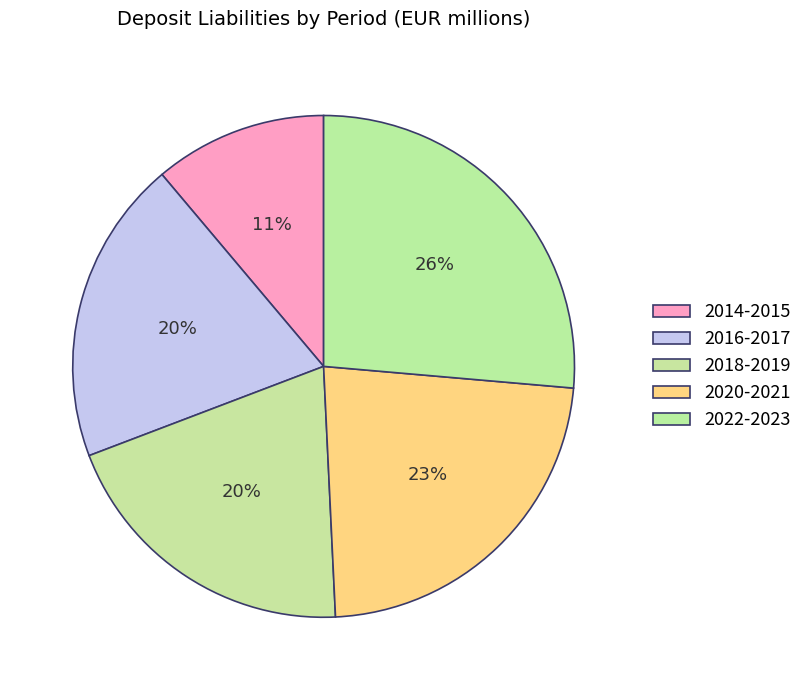

How many segments does this pie chart have?

5